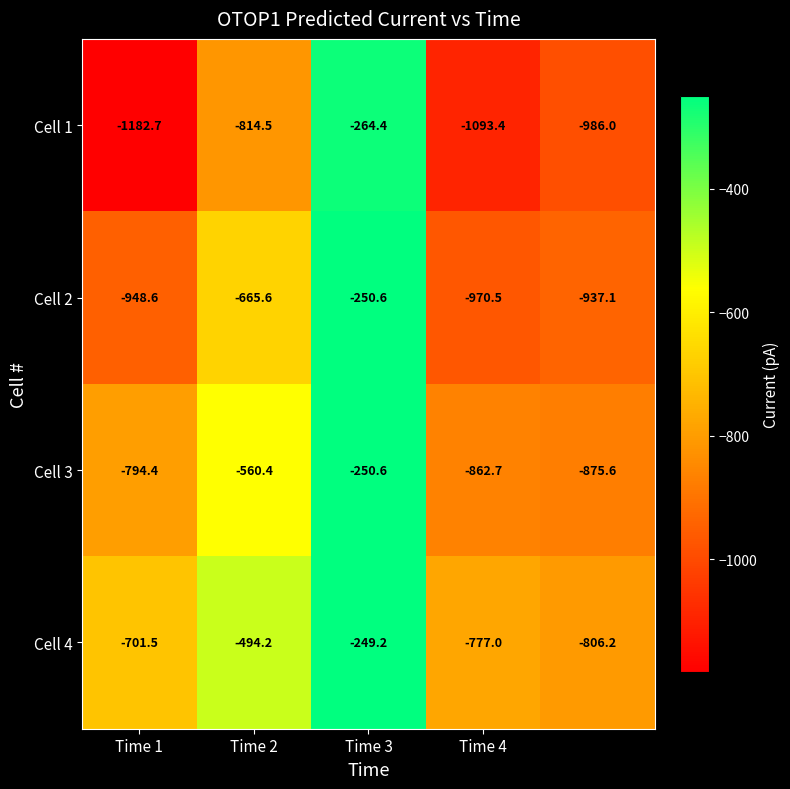

What is the average value of the Cell 2 series?

-754.5